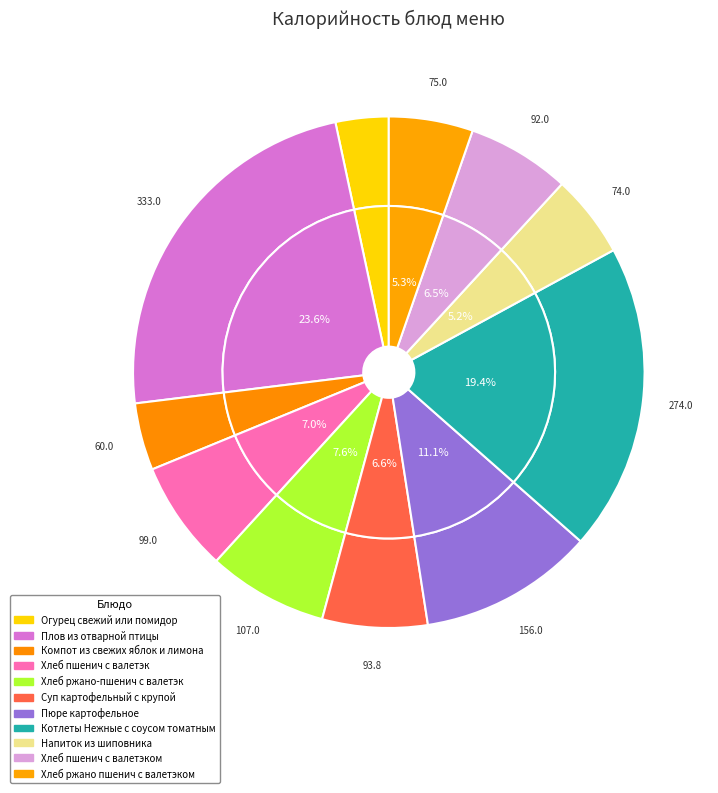

To the nearest percent, what portion does Огурец свежий или помидор represent?

3%